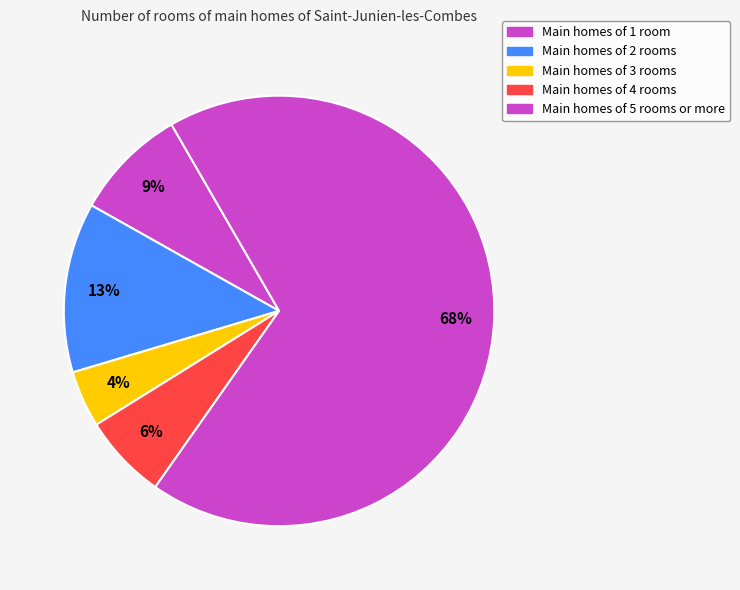

Count the number of slices in the pie.

5